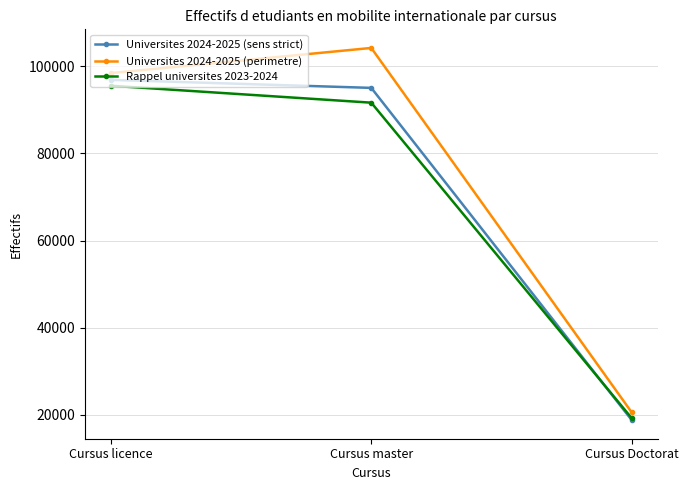

What is the difference between the second highest and minimum values in the Rappel universites 2023-2024 series?

72462